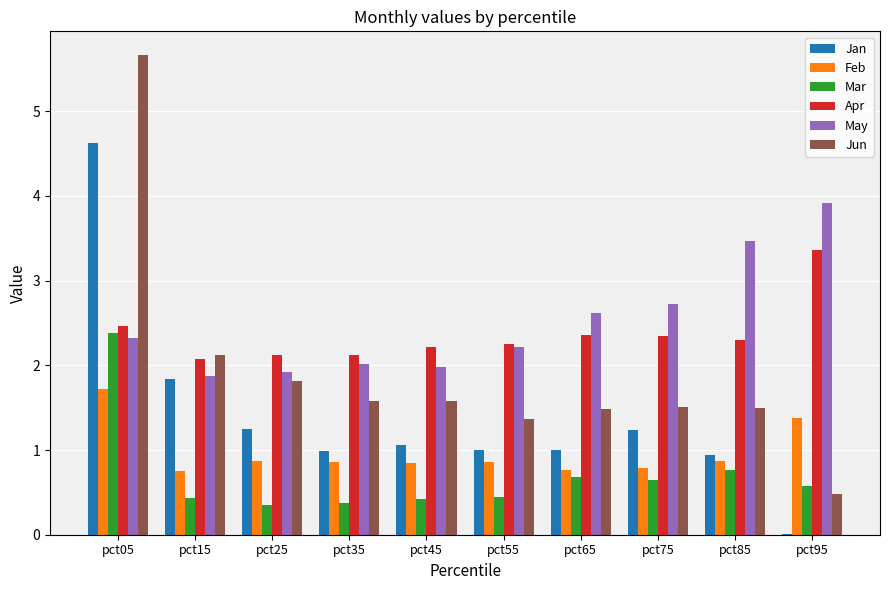

At which category is the sum across all series the highest?

pct05